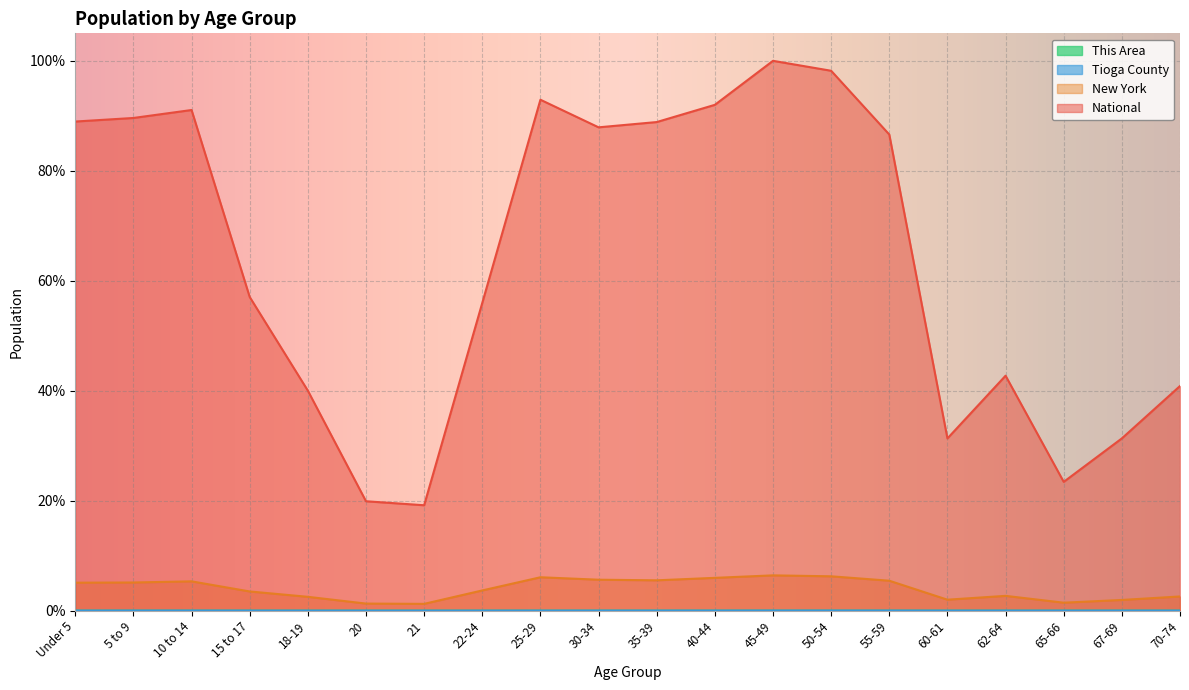

Which category has the lowest value across all series?

21